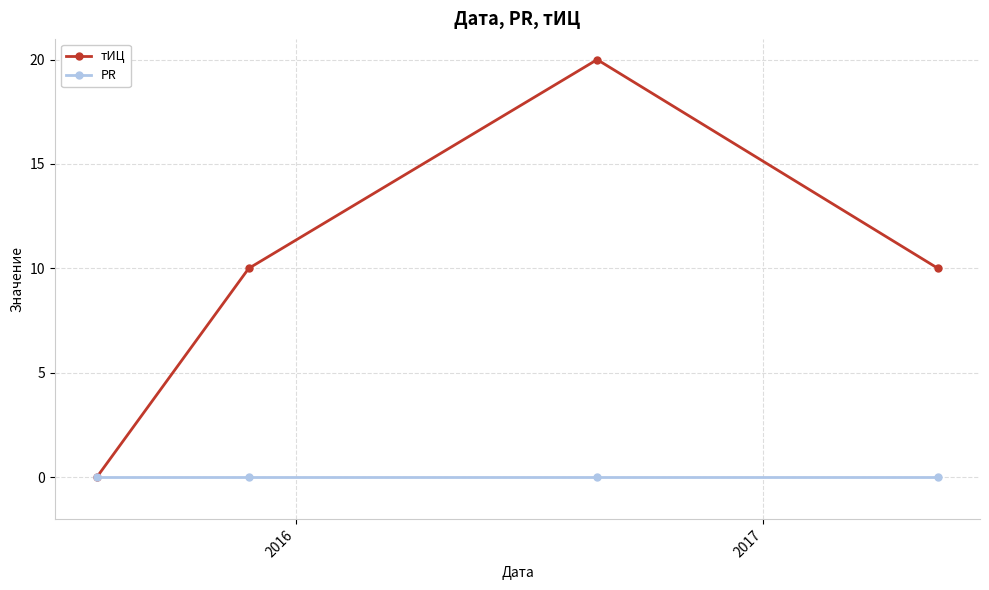

Reading left to right, list all the values displayed in this chart.

тИЦ: 0	10	20	10
PR: 0	0	0	0